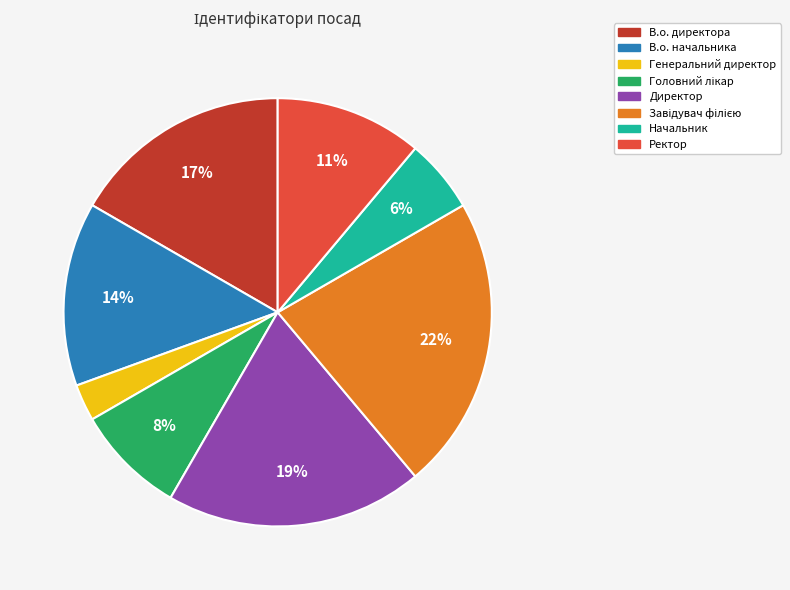

How many segments does this pie chart have?

8